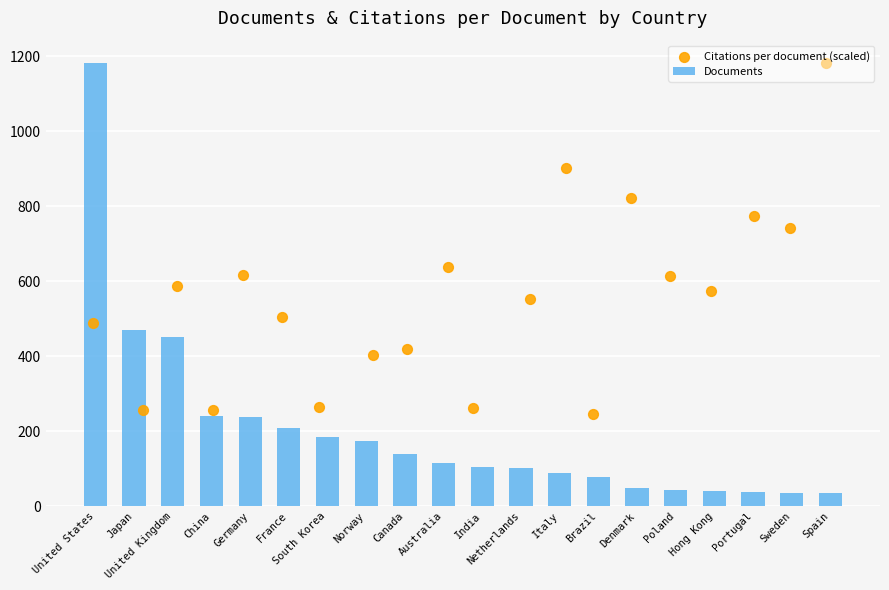

What is the average value of the Documents series?

201